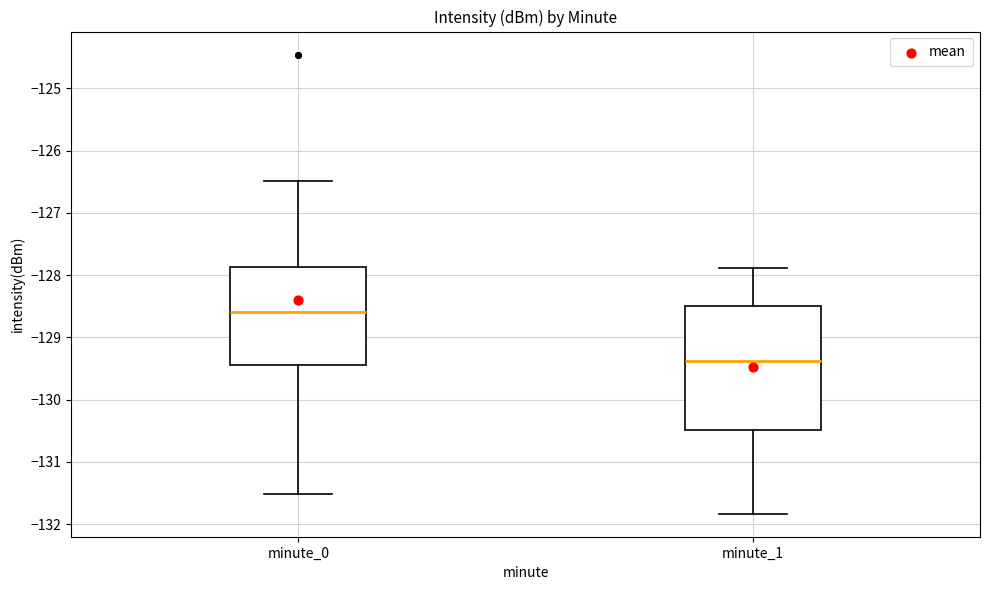

Reading left to right, transcribe this box plot: for each box, give where its median line is, the range the box spans, and where its two whiskers end, as read against the y-axis. The values are not printed on the chart, so give them approximately, as read against the axis.

minute_0: median -128.6, box -129.4 to -127.9, whiskers -131.5 to -126.5
minute_1: median -129.4, box -130.5 to -128.5, whiskers -131.8 to -127.9